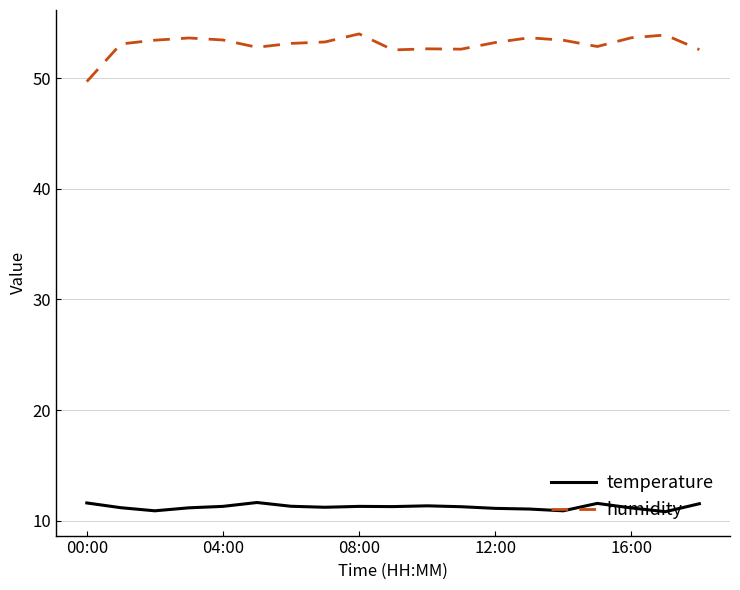

Which series has the largest total across all categories?

humidity